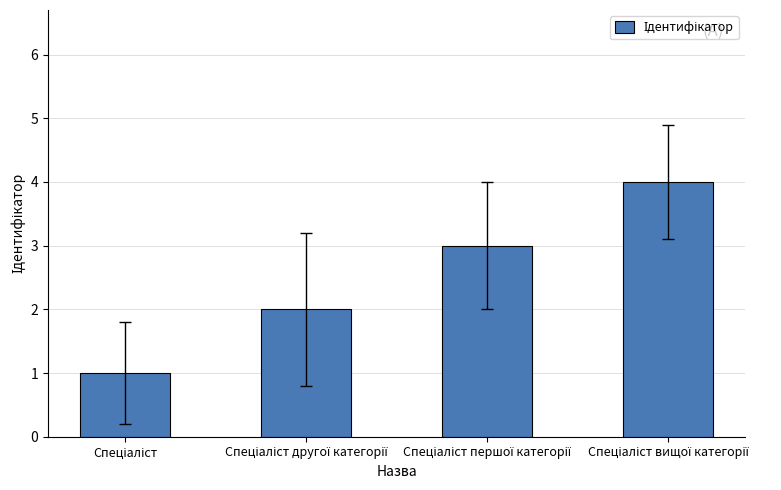

What is the difference between the maximum and minimum values?

3